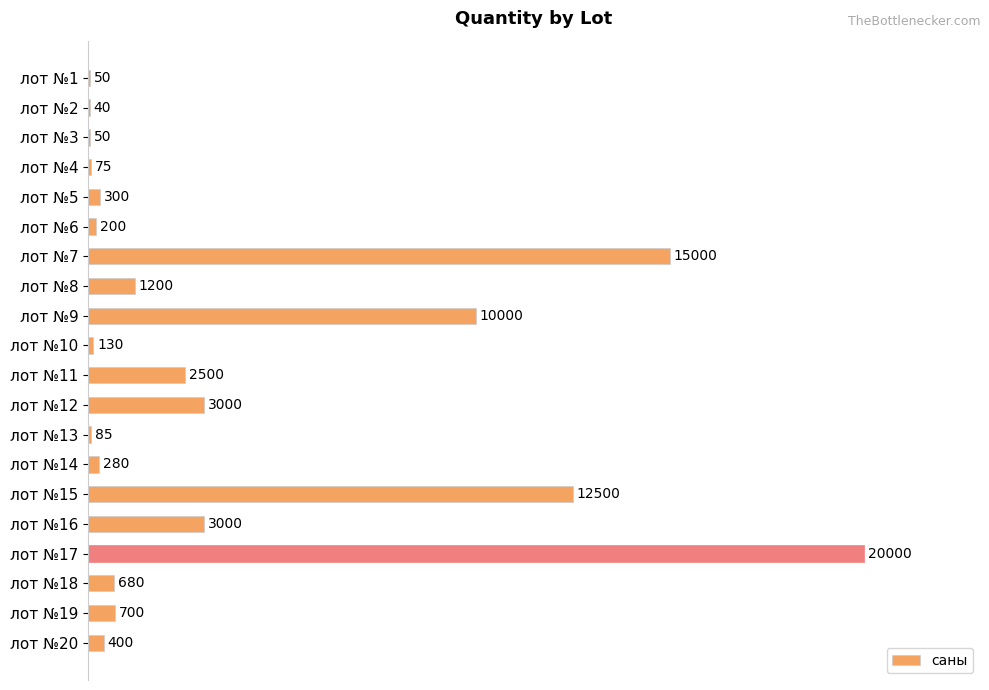

Are the bars horizontal?

Yes